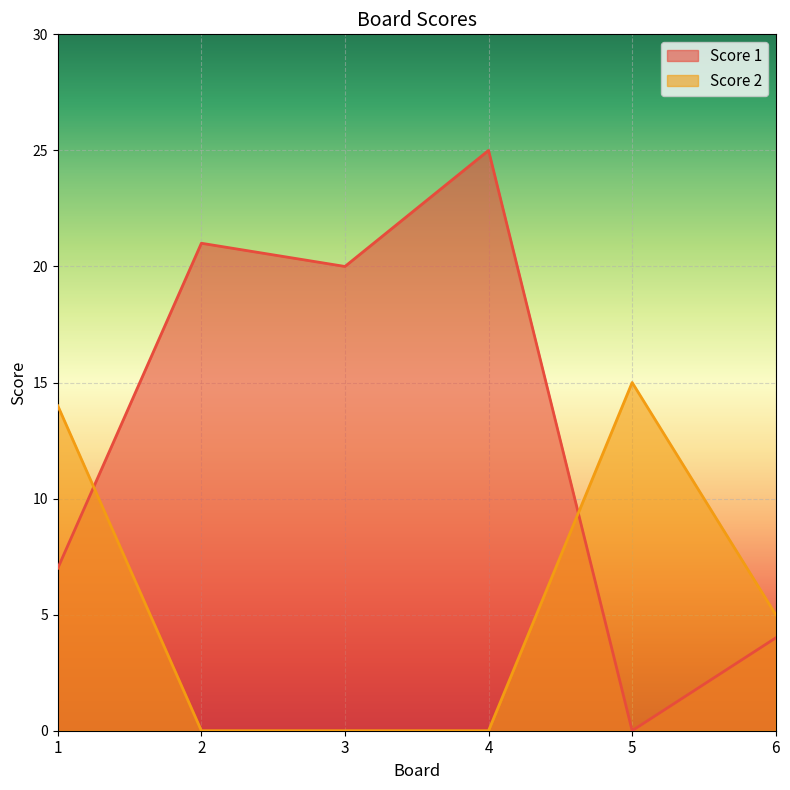

At which category does Score 1 reach its first local valley?

3